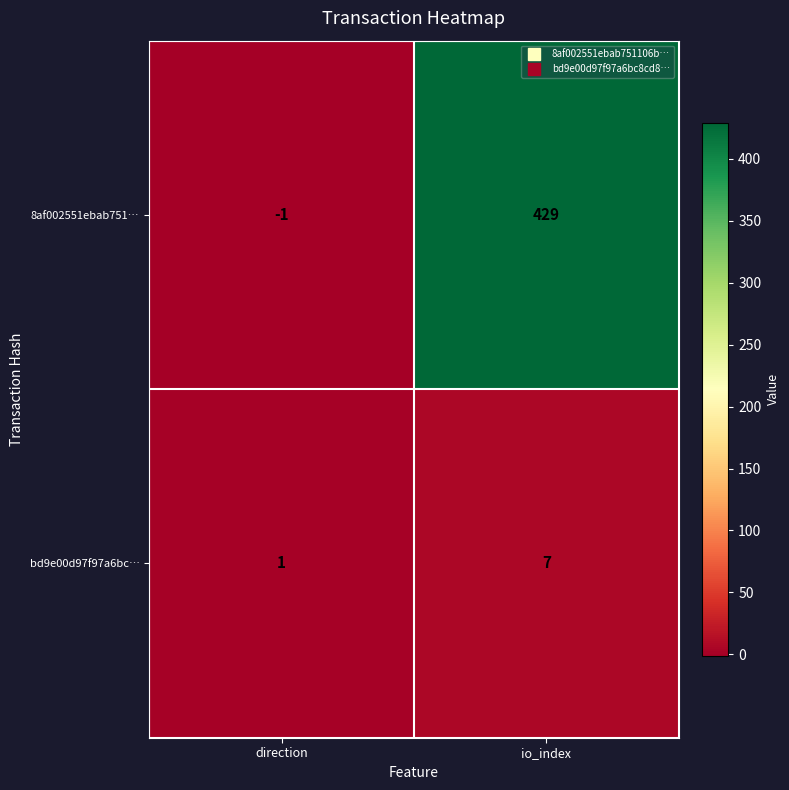

What is the difference between the maximum and minimum values in the bd9e00d97f97a6bc… series?

6